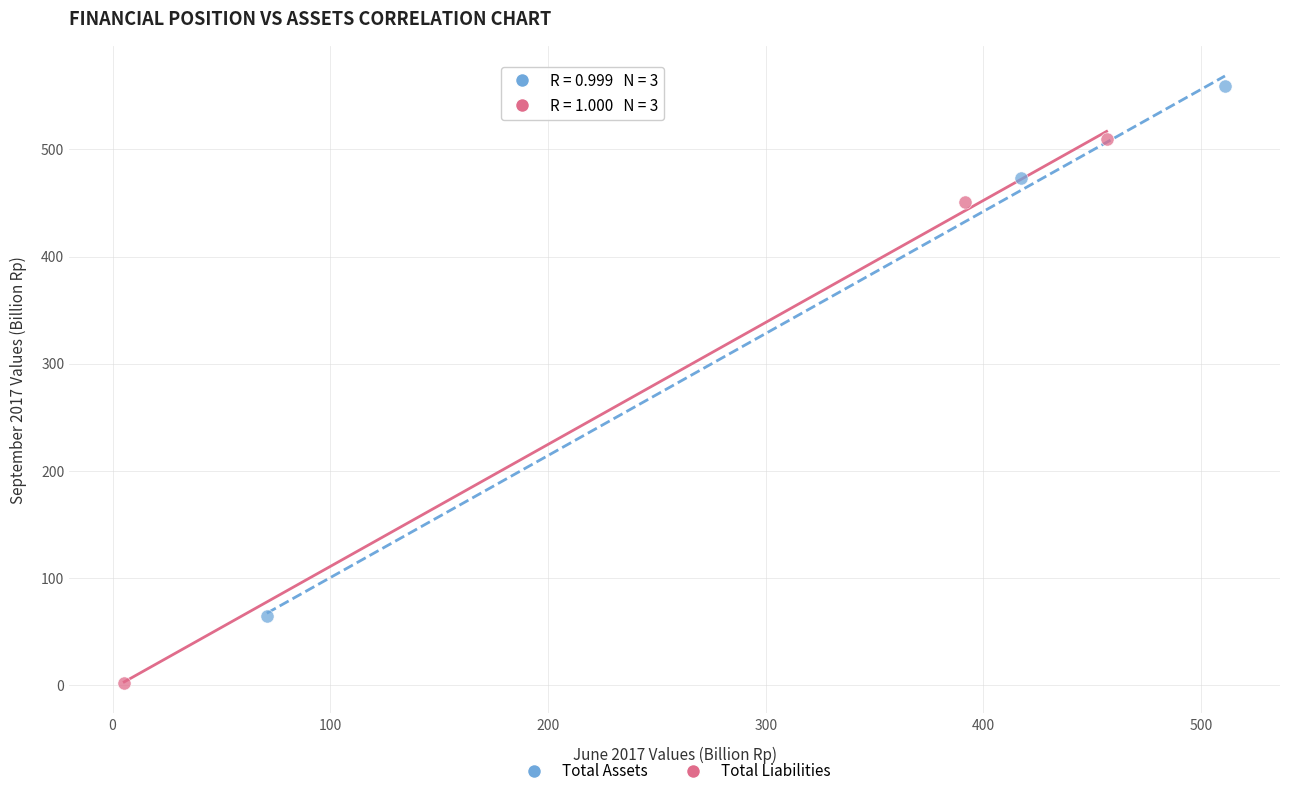

Which series has the largest Y range (max minus min)?

Total Liabilities